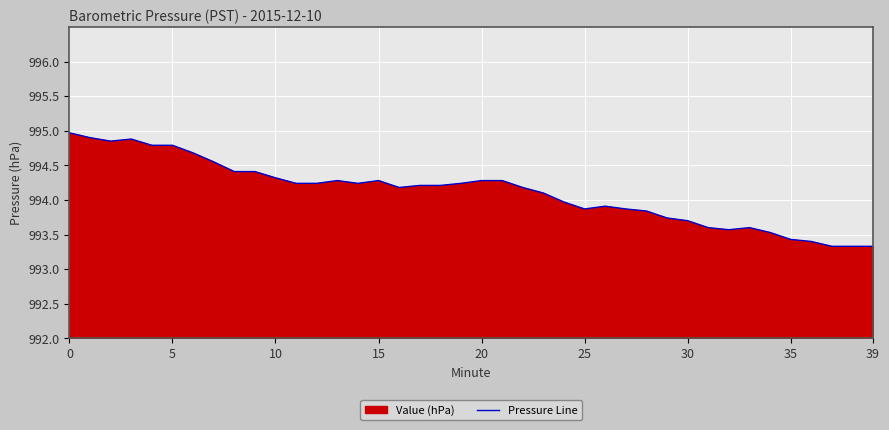

At which category does the chart reach its minimum across all series?

37